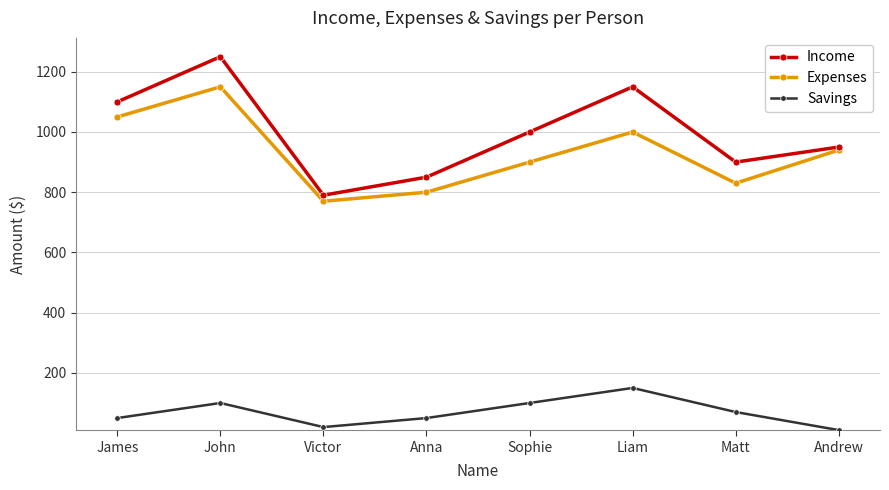

True or false: Savings has a value of 50 at Anna.

True